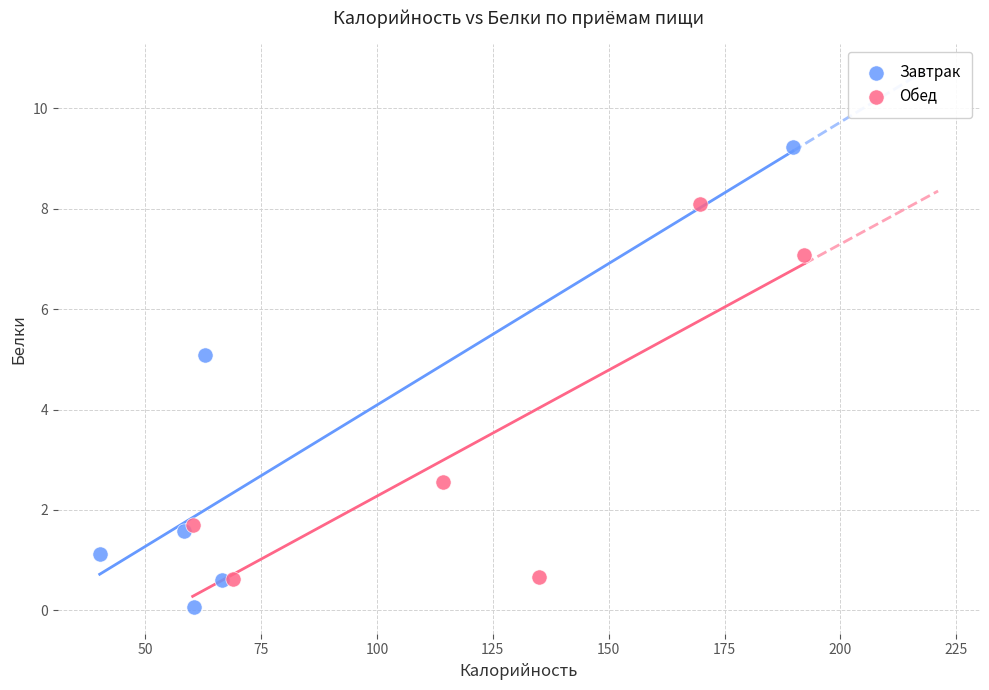

Which series has the largest Y range (max minus min)?

Завтрак